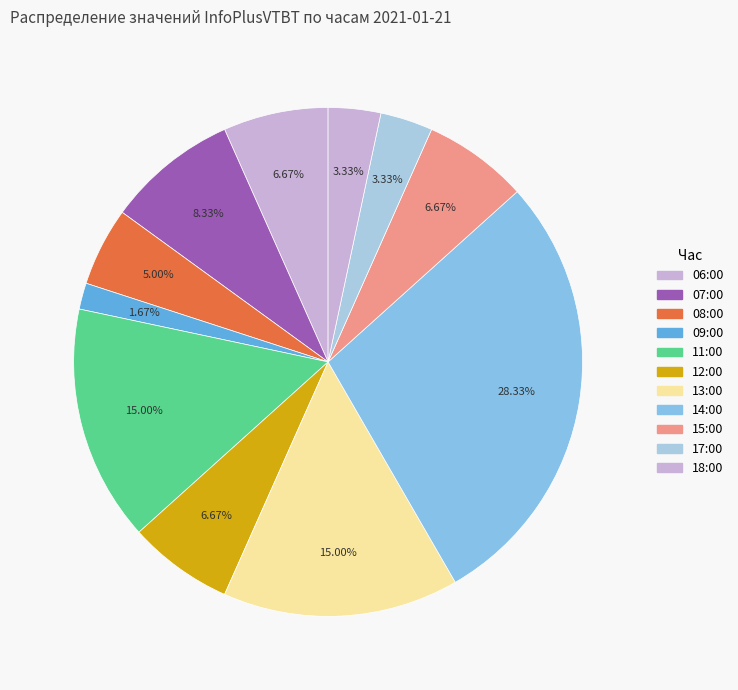

How many segments does this pie chart have?

11